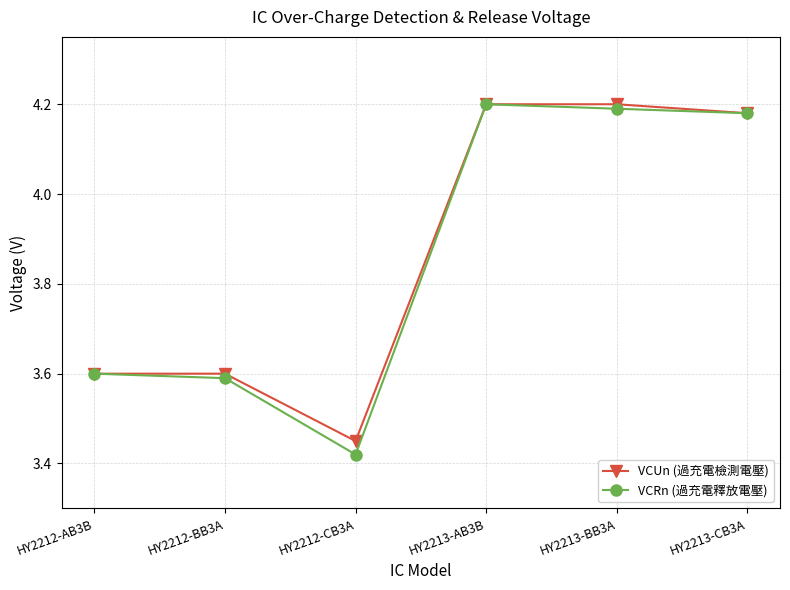

At how many categories does at least one series exceed 3?

6